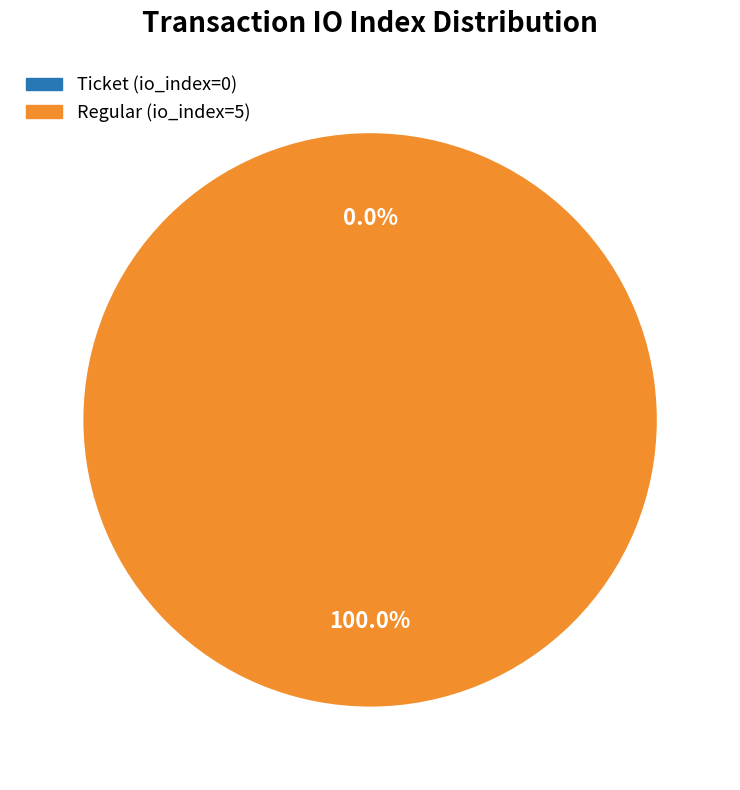

Is the sum of Ticket (io_index=0) and Regular (io_index=5) greater than half?

Yes